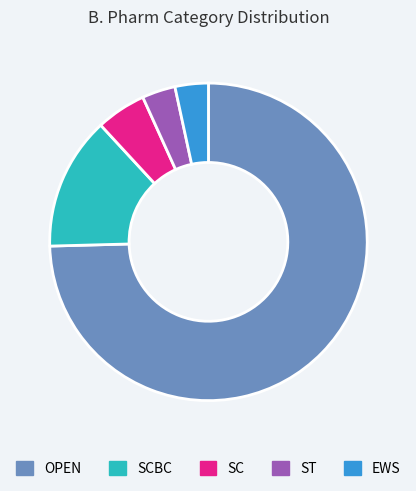

Which category has the biggest portion of the pie?

OPEN